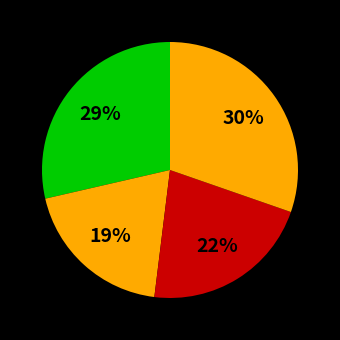

Is there a majority slice in this chart?

No